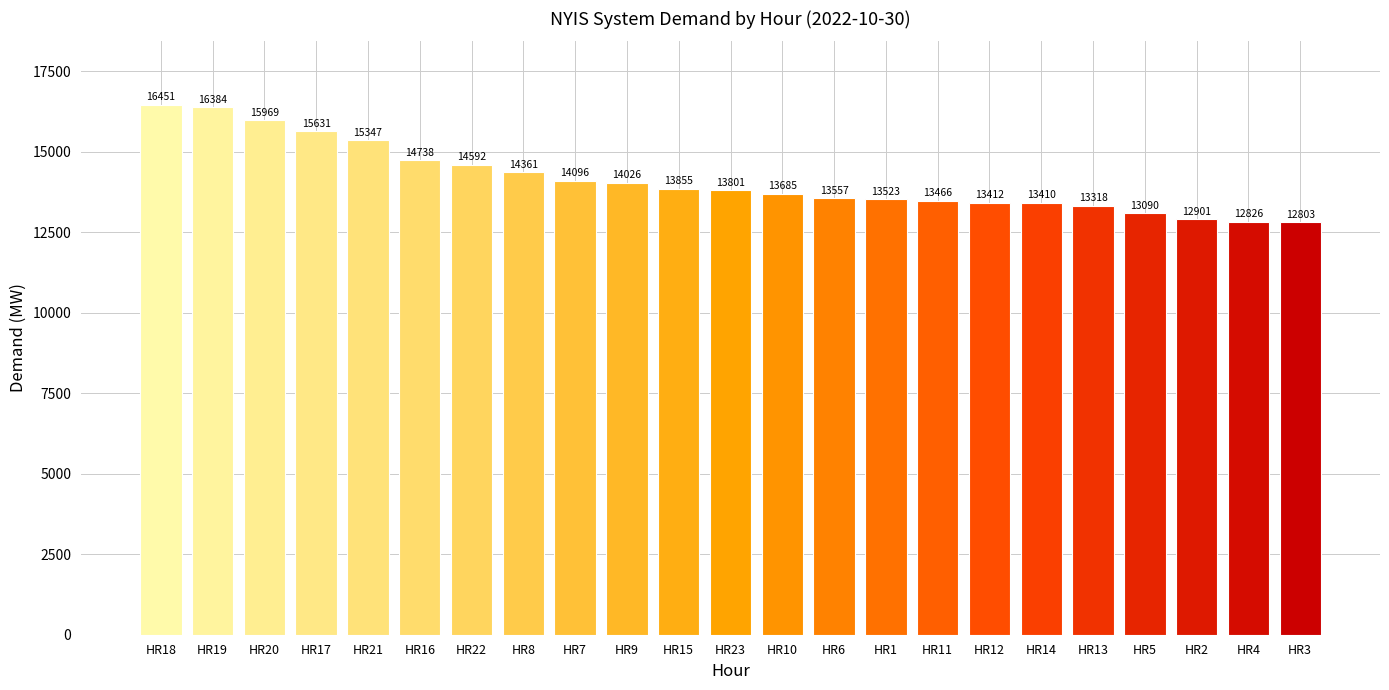

Which category has the highest value across all series?

HR18